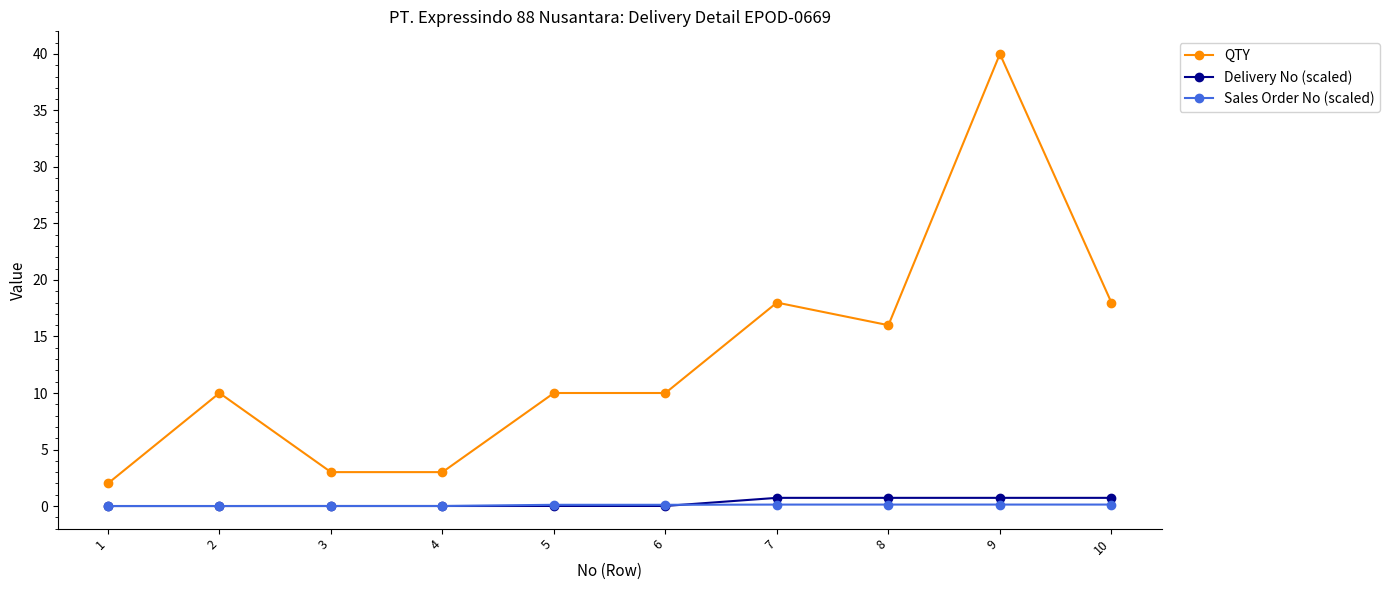

The Sales Order No (scaled) series shows 0.1 at 7. True or false?

True